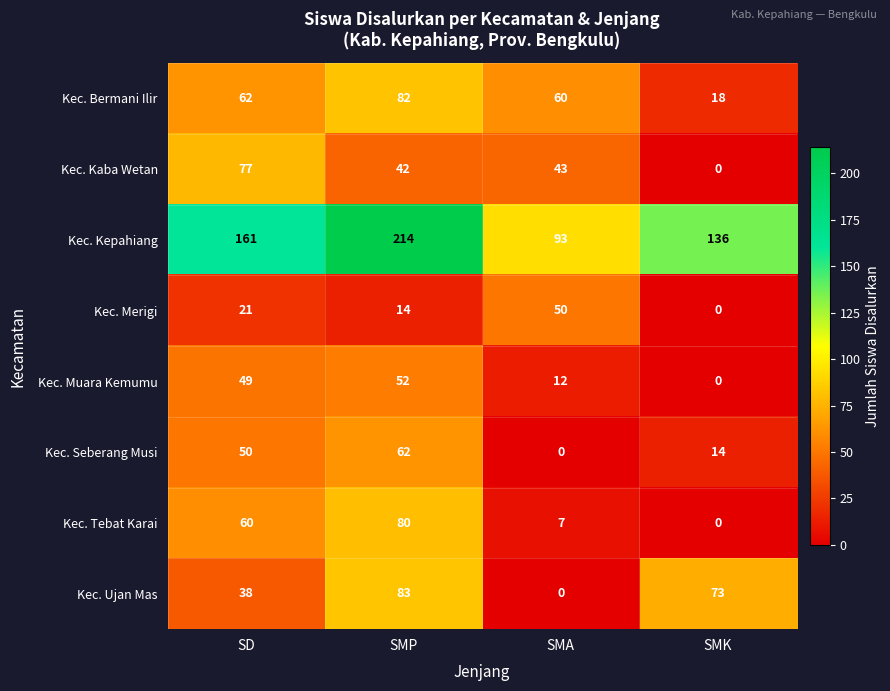

The Kec. Bermani Ilir series shows 60 at SMA. True or false?

True